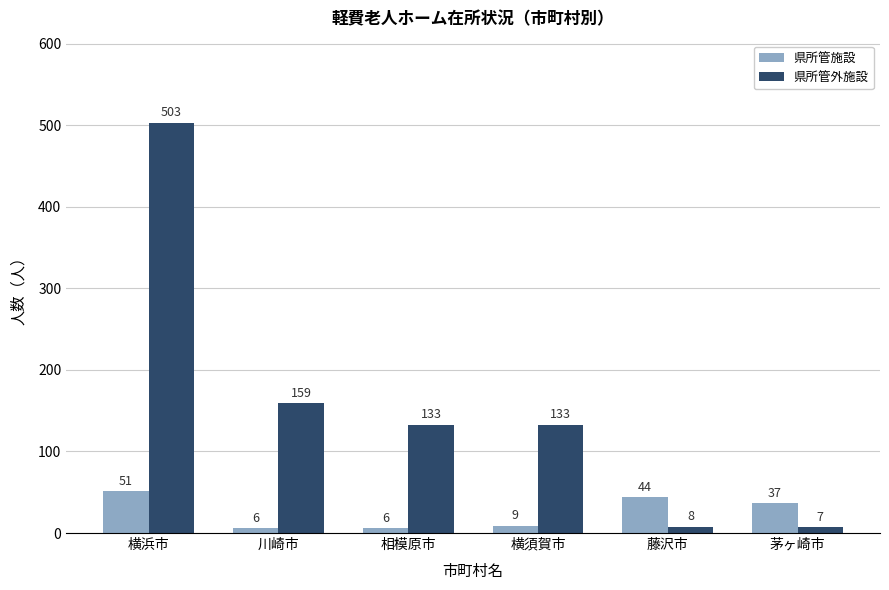

What position from the left is 川崎市?

2